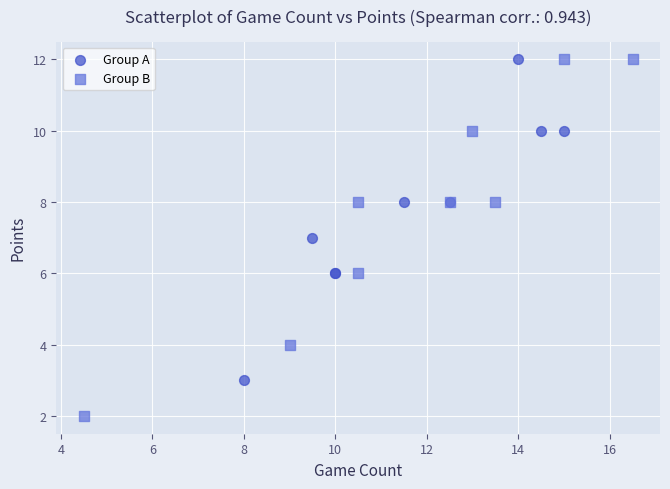

Which series has the largest Y range (max minus min)?

Group B